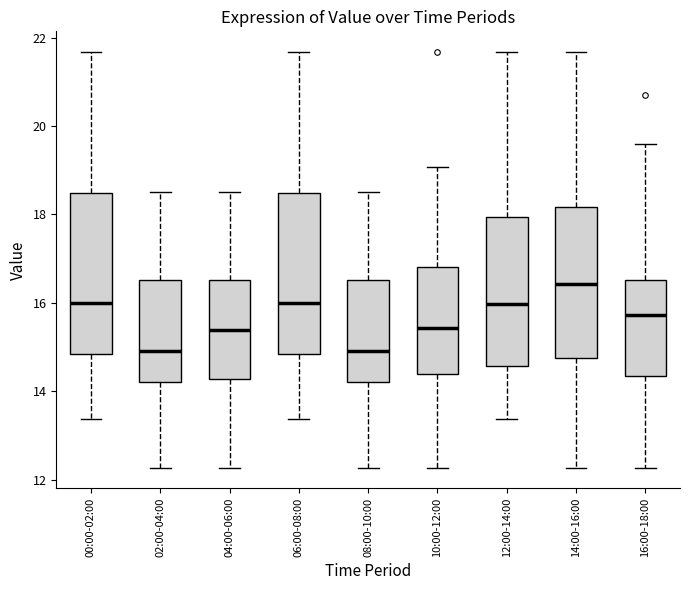

Reading left to right, read every box against the y-axis: the position of its median line, the range the box covers, and the ends of its whiskers. The values are not printed on the chart, so give them approximately, as read against the axis.

00:00-02:00: median 16.0, box 14.8 to 18.4, whiskers 13.4 to 21.6
02:00-04:00: median 15.0, box 14.2 to 16.6, whiskers 12.2 to 18.6
04:00-06:00: median 15.4, box 14.2 to 16.6, whiskers 12.2 to 18.6
06:00-08:00: median 16.0, box 14.8 to 18.4, whiskers 13.4 to 21.6
08:00-10:00: median 15.0, box 14.2 to 16.6, whiskers 12.2 to 18.6
10:00-12:00: median 15.4, box 14.4 to 16.8, whiskers 12.2 to 19.0
12:00-14:00: median 16.0, box 14.6 to 18.0, whiskers 13.4 to 21.6
14:00-16:00: median 16.4, box 14.8 to 18.2, whiskers 12.2 to 21.6
16:00-18:00: median 15.8, box 14.4 to 16.6, whiskers 12.2 to 19.6